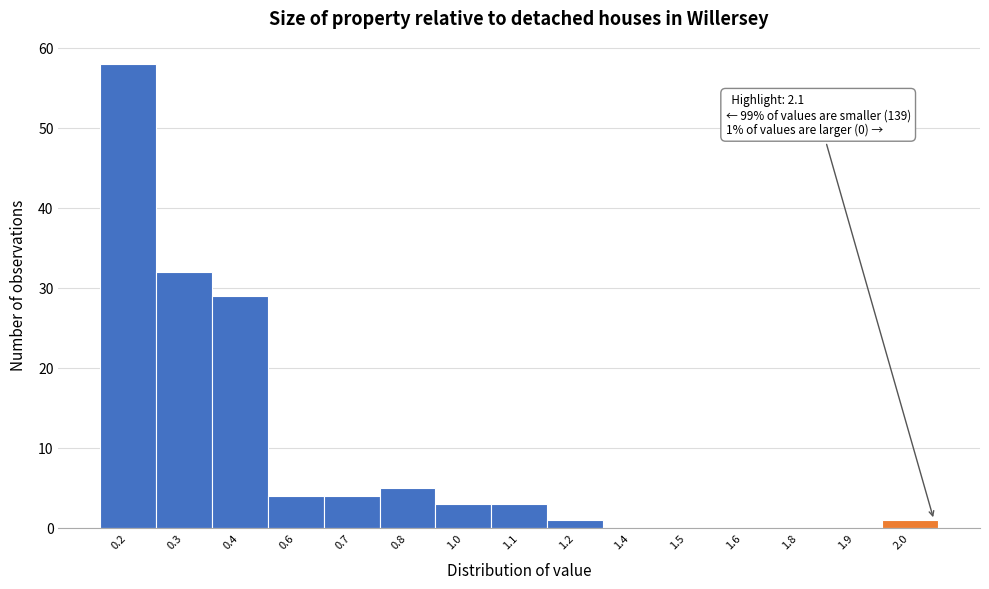

Reading right to left, transcribe all the data shown in this chart.

2.0=1	1.9=0	1.8=0	1.6=0	1.5=0	1.4=0	1.2=1	1.1=3	1.0=3	0.8=5	0.7=4	0.6=4	0.4=29	0.3=32	0.2=58